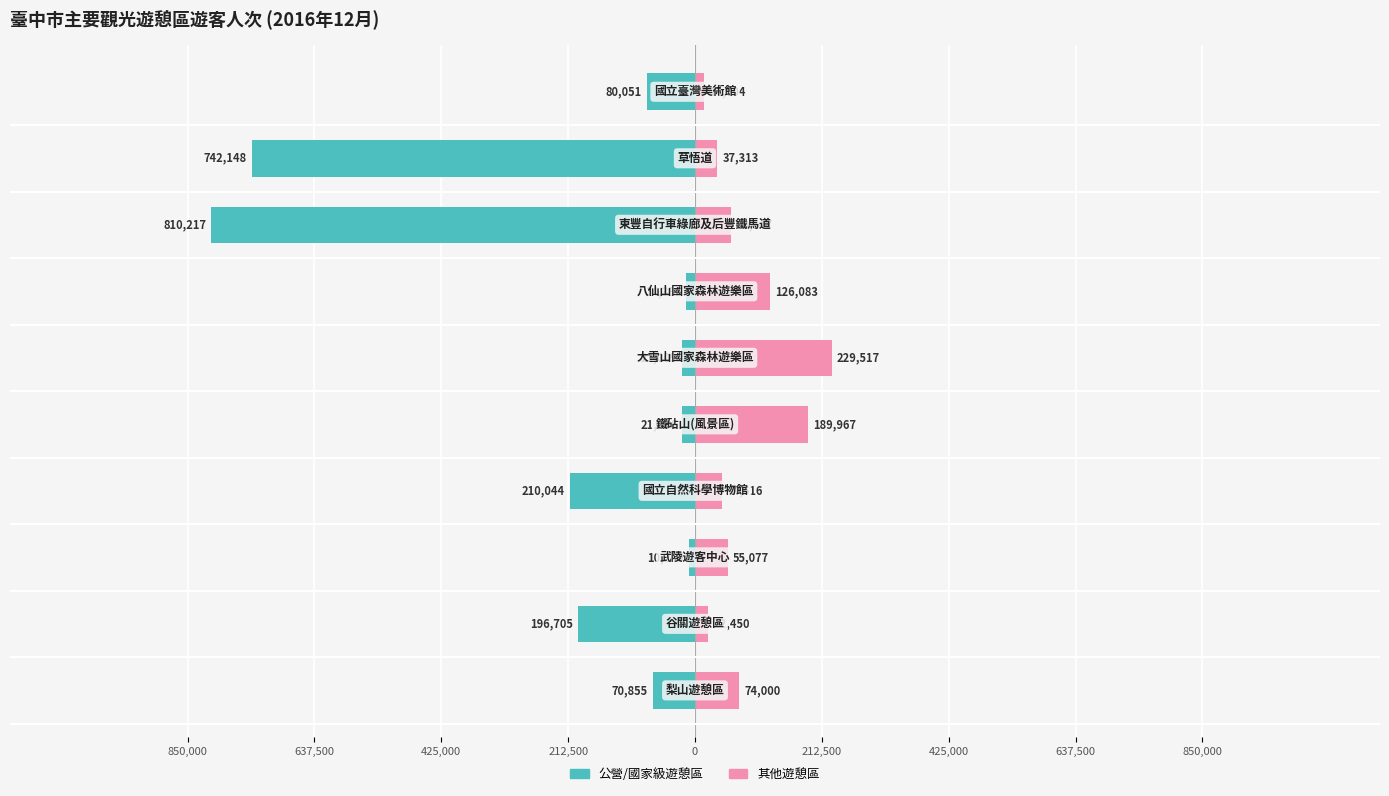

At how many categories does at least one series exceed -259582?

10